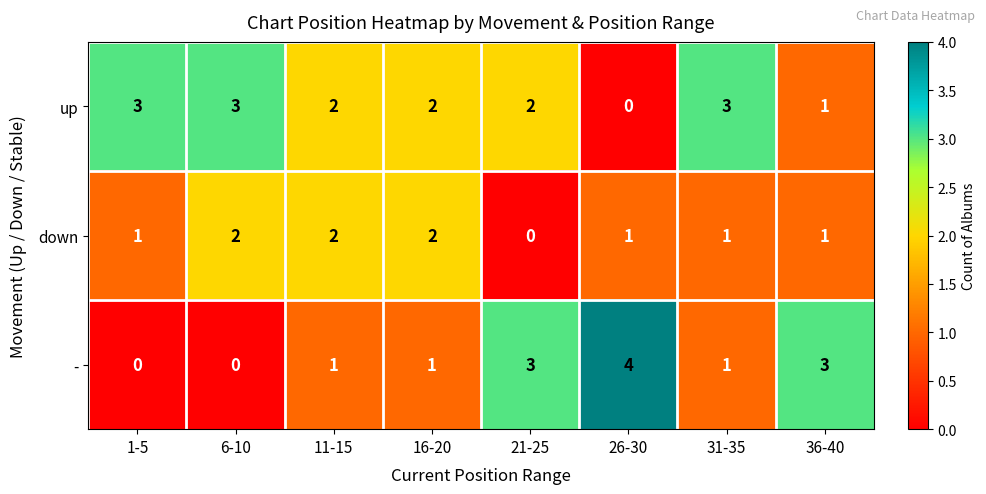

Is the value of down at 11-15 greater than the value of - at 6-10?

Yes